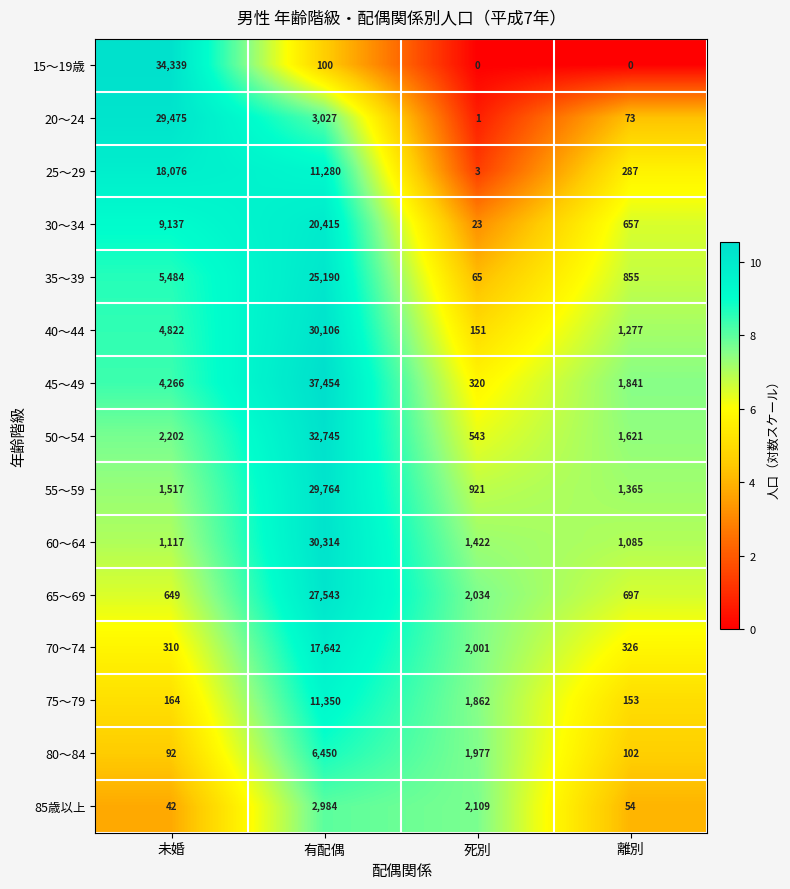

What is the difference between the 15～19歳 values at 死別 and 有配偶?

100